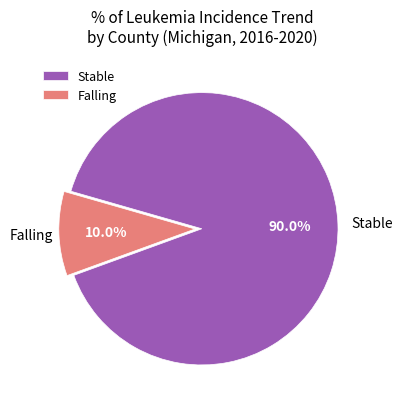

What is the largest slice in the pie chart?

Stable